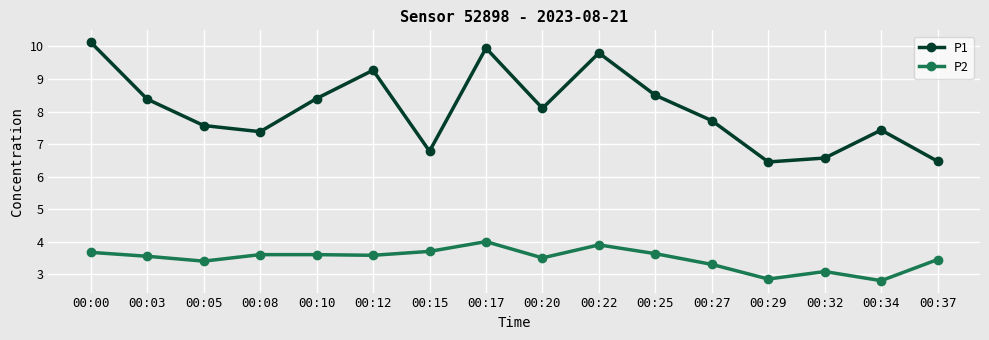

What is the value of the P1 point at the 16th from the left?

6.5